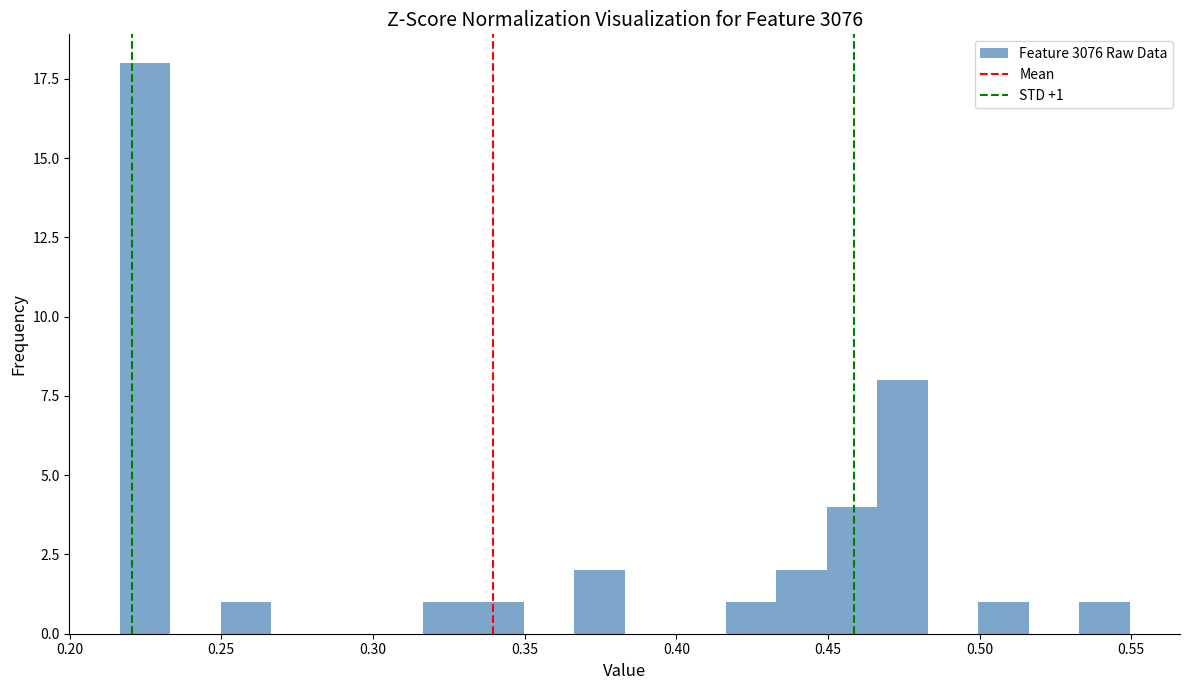

Around what value on the x-axis is the tallest bar? Give the approximate position of its centre, as read against the axis.

0.225